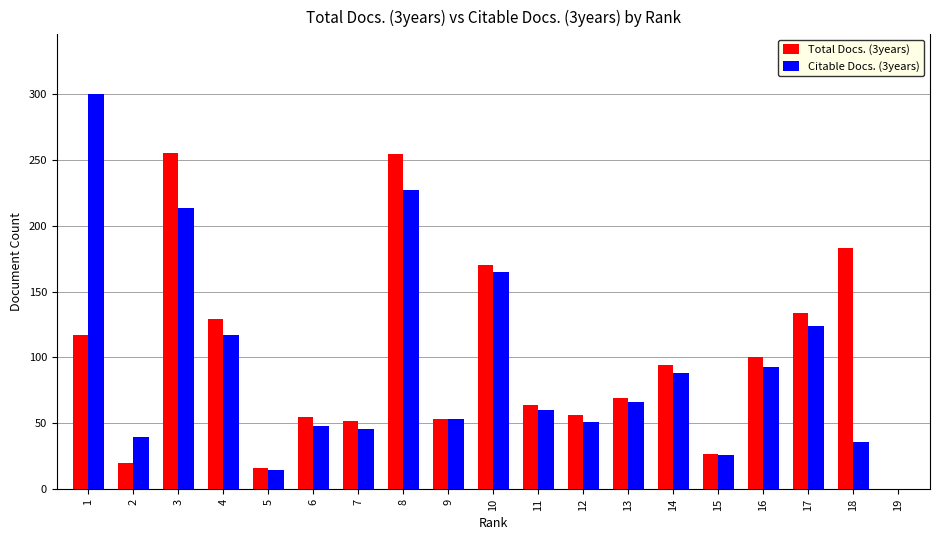

The Total Docs. (3years) series shows 67 at 17. True or false?

False